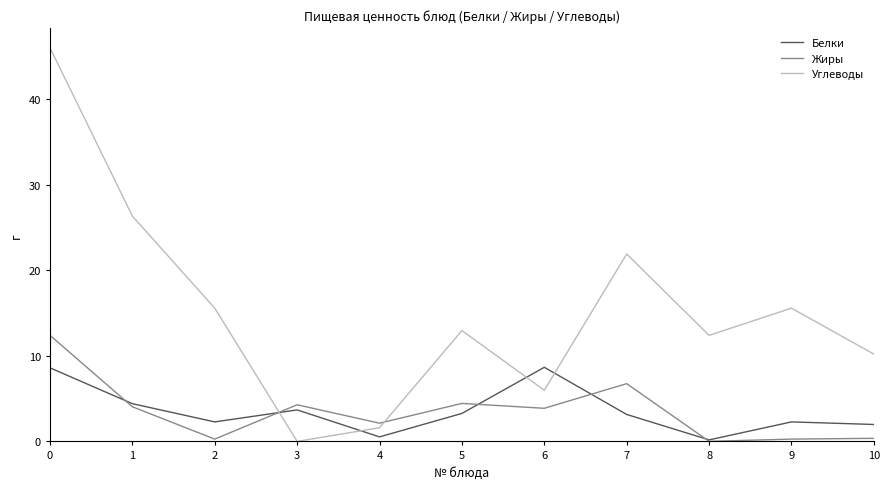

True or false: Жиры has more than 2 points higher than both neighbors.

True